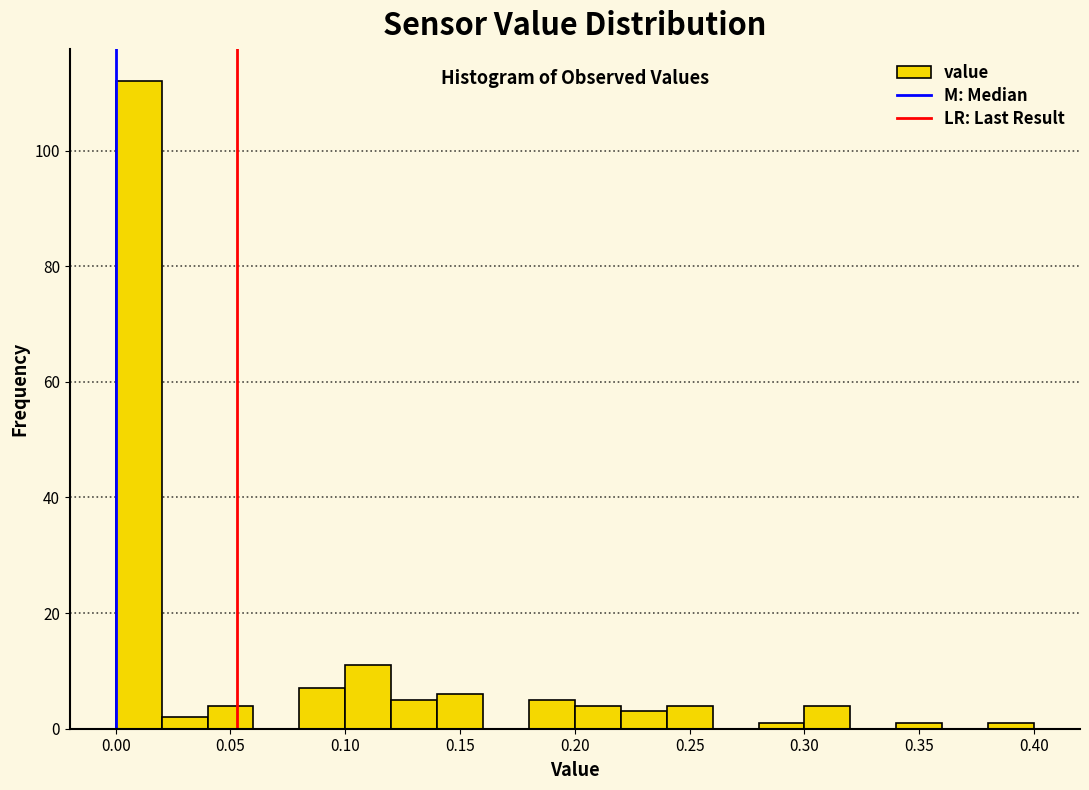

Reading left to right, list every bar in this chart as the range it spans on the x-axis followed by its height. The values are not printed on the chart, so give them approximately, as read against the axis.

0.00 to 0.02: 112
0.02 to 0.04: 2
0.04 to 0.06: 4
0.06 to 0.08: 0
0.08 to 0.10: 8
0.10 to 0.12: 12
0.12 to 0.14: 6
0.14 to 0.16: 6
0.16 to 0.18: 0
0.18 to 0.20: 6
0.20 to 0.22: 4
0.22 to 0.24: 4
0.24 to 0.26: 4
0.26 to 0.28: 0
0.28 to 0.30: under 2
0.30 to 0.32: 4
0.32 to 0.34: 0
0.34 to 0.36: under 2
0.36 to 0.38: 0
0.38 to 0.40: under 2